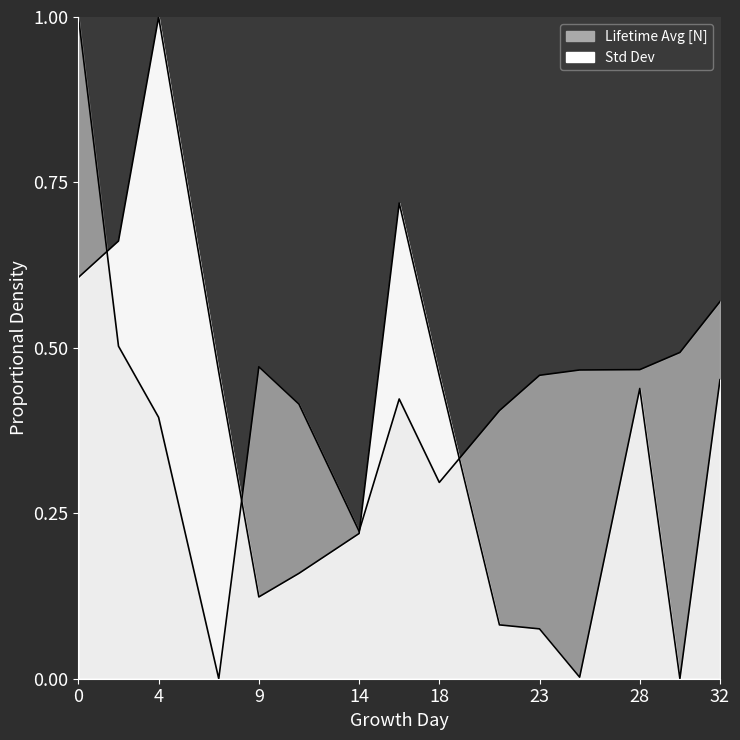

Which series has the largest total across all categories?

Lifetime Avg [N]